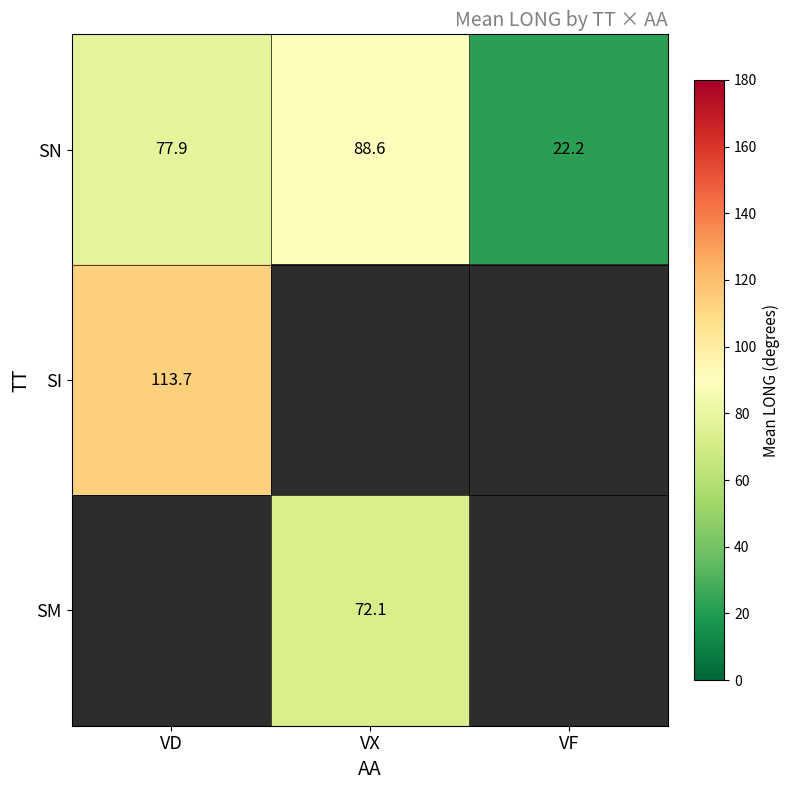

Where is SN nearest to the value 55?

VD